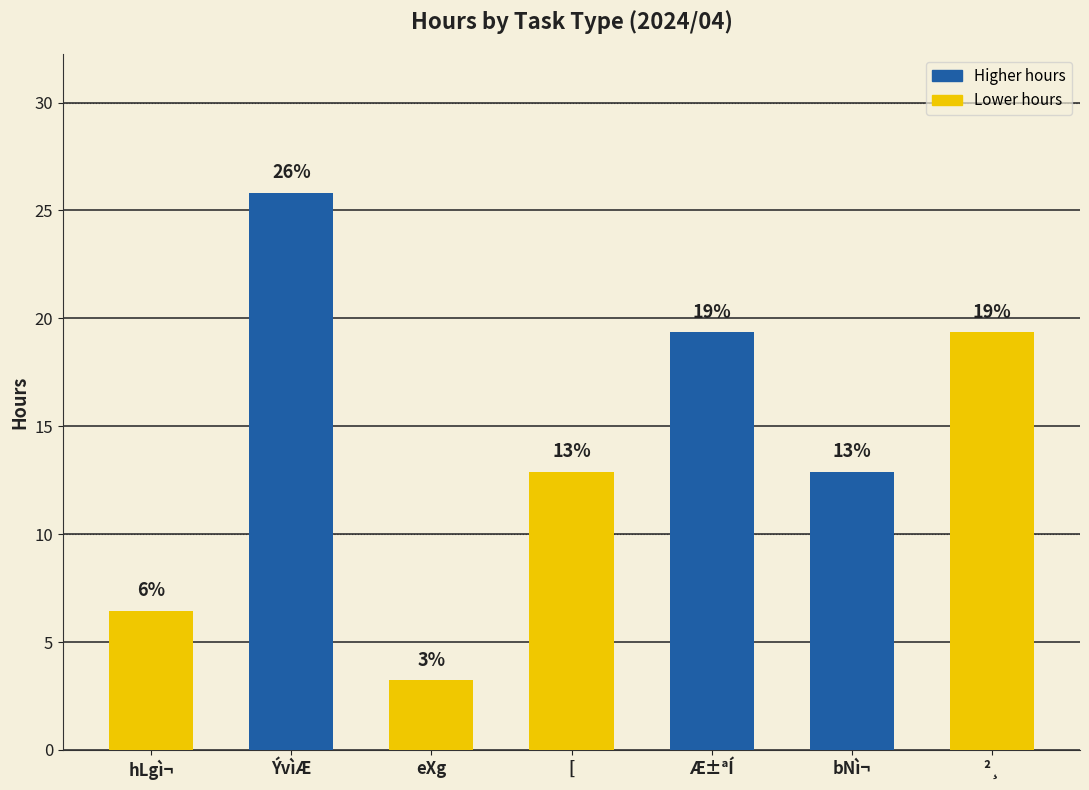

How many bars are there in total?

7